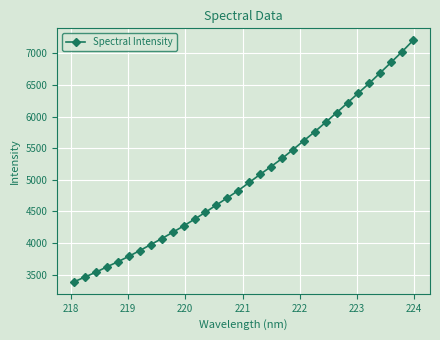

What is the value of the 13th point from the left?

4488.3